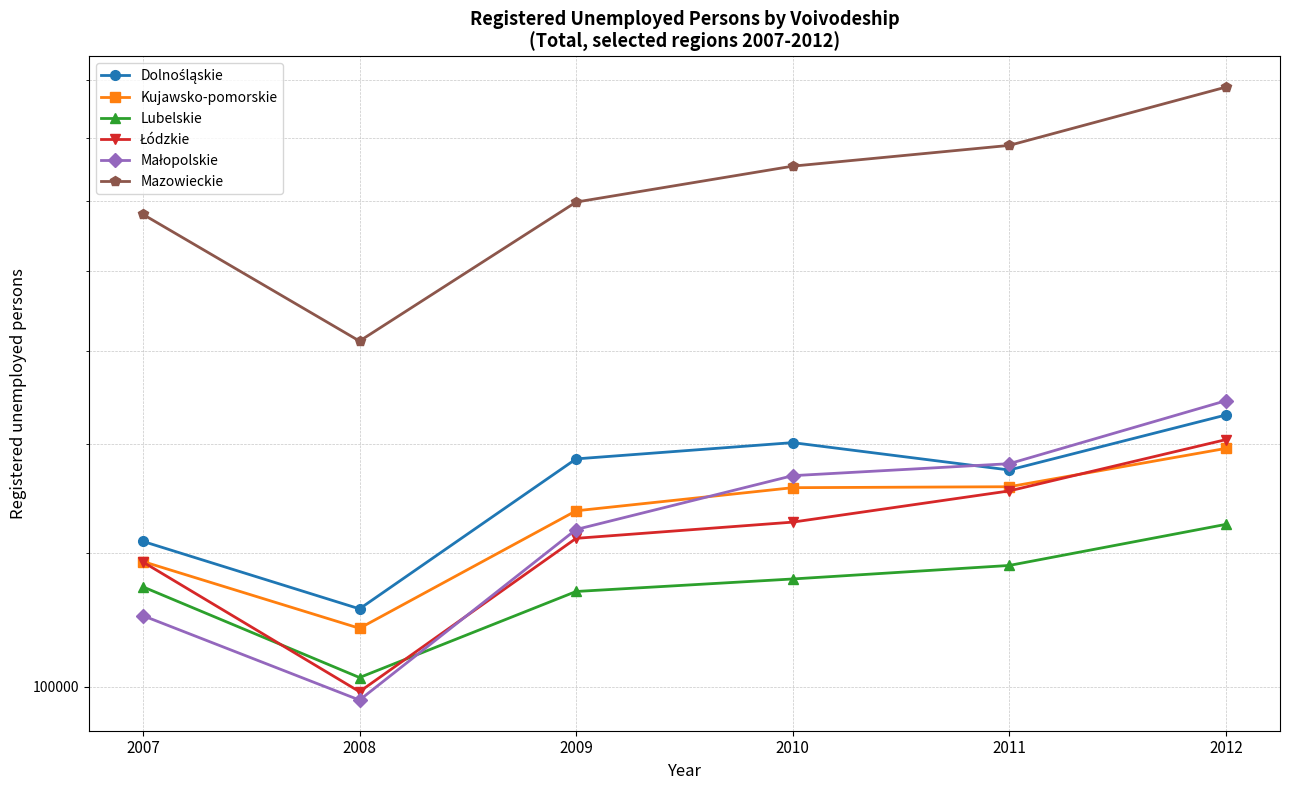

At how many categories does at least one series exceed 206784?

5